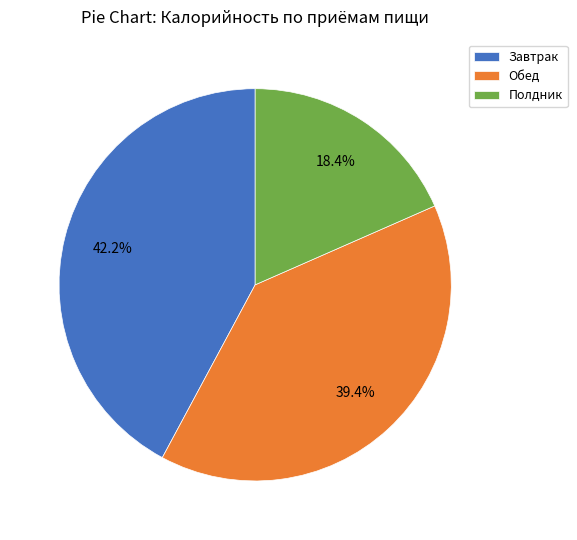

What is the smallest slice in the pie chart?

Полдник